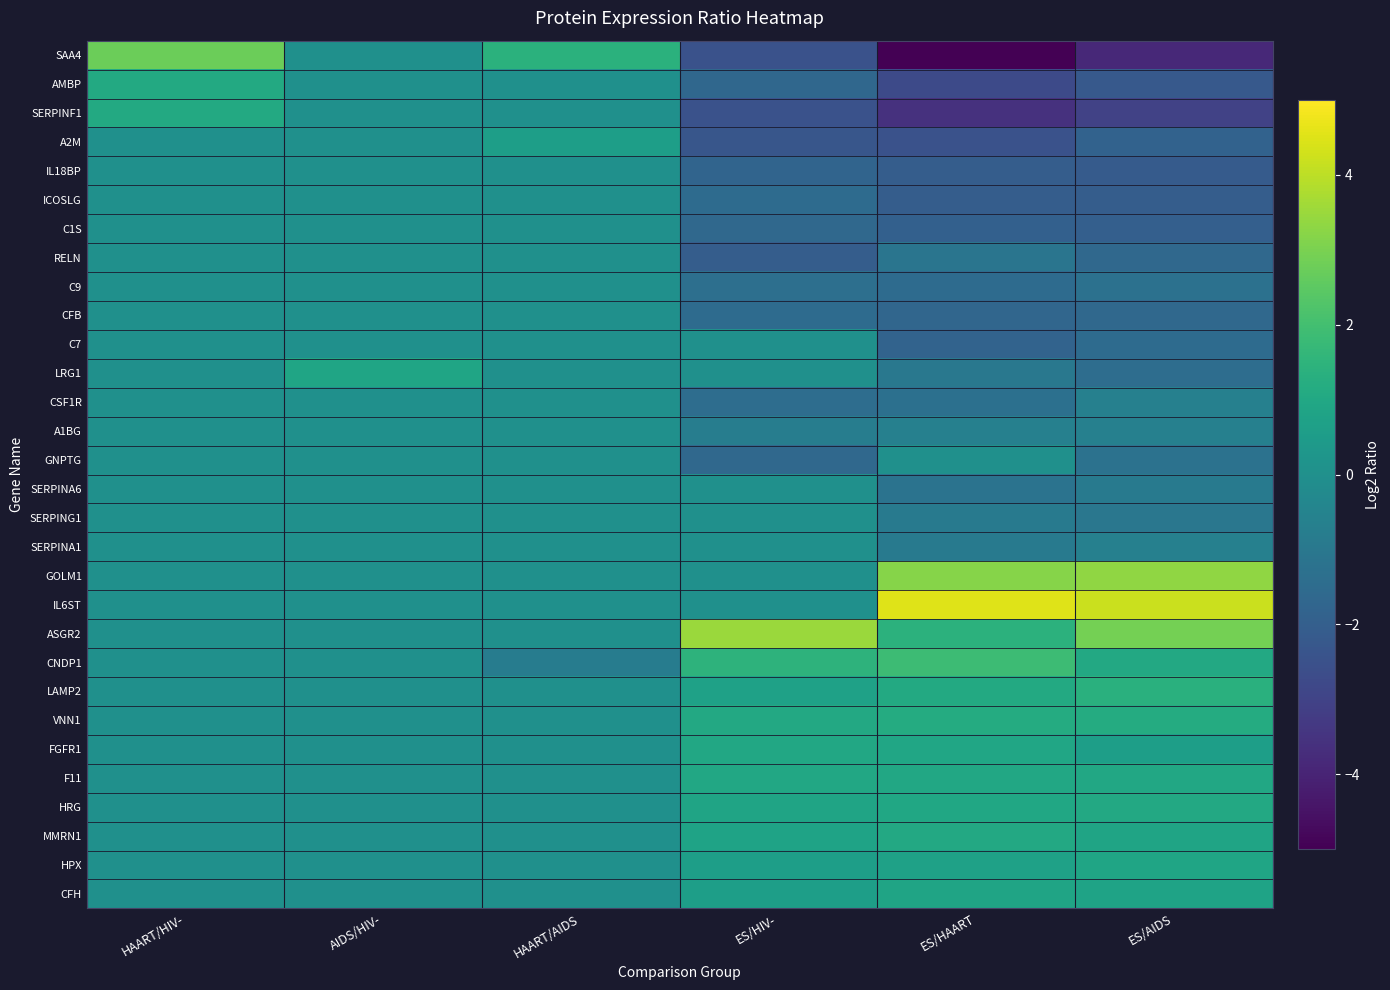

Which series changed the most between HAART/AIDS and ES/HAART?

SAA4